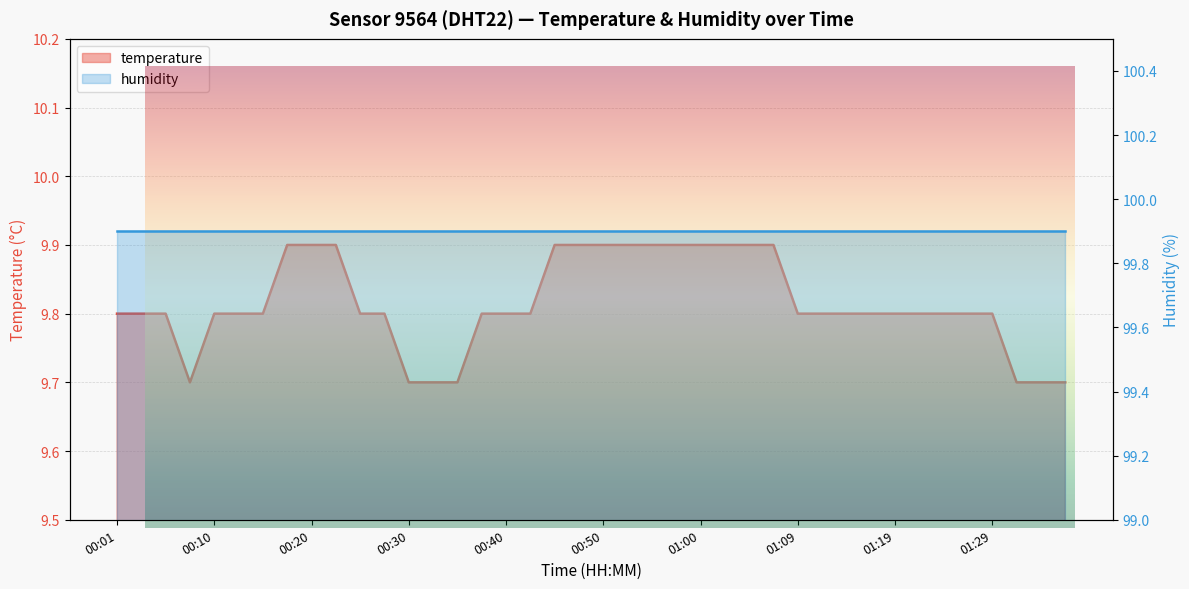

What position from the right is 01:27?

5